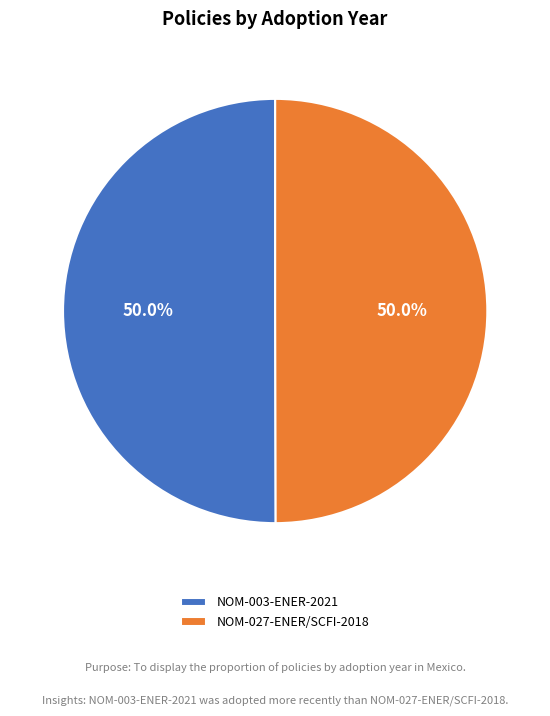

Approximately how many times larger is the value at NOM-003-ENER-2021 compared to NOM-027-ENER/SCFI-2018?

1.0